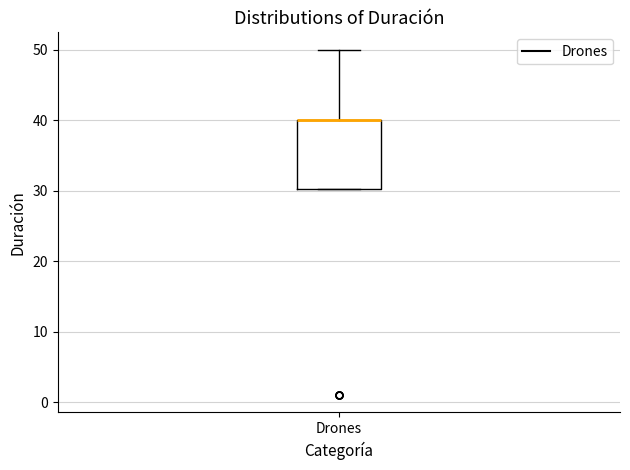

Where is the lower edge of the box for Drones on the y-axis? The values are not printed on the chart, so give them approximately, as read against the axis.

30